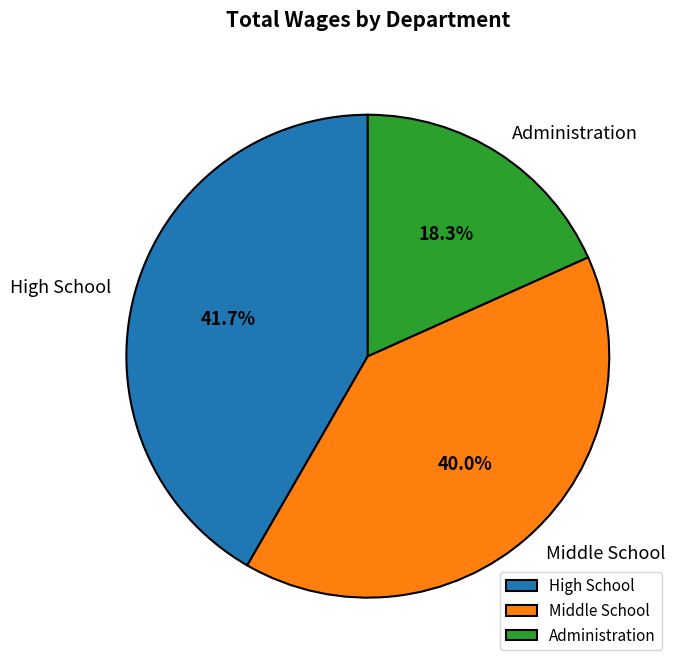

What is the ratio of the value at Middle School to the value at Administration?

2.2